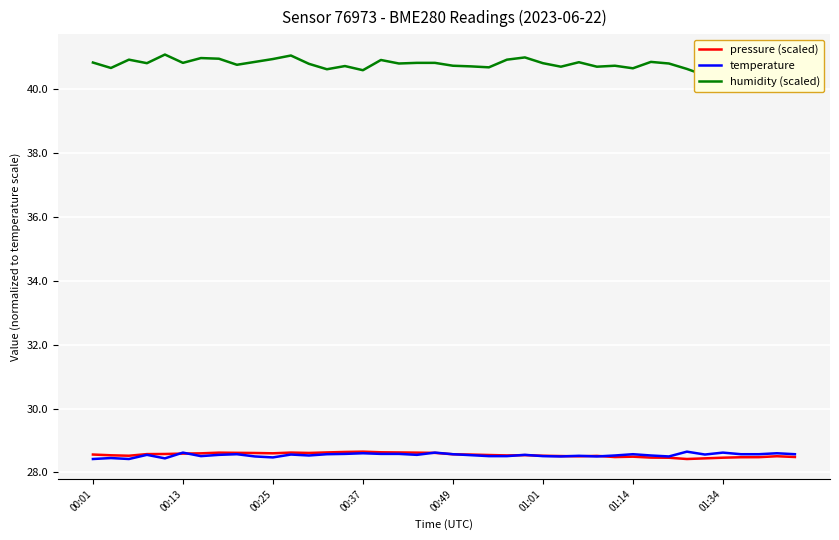

What is the lowest value of the pressure (scaled) series?

28.4